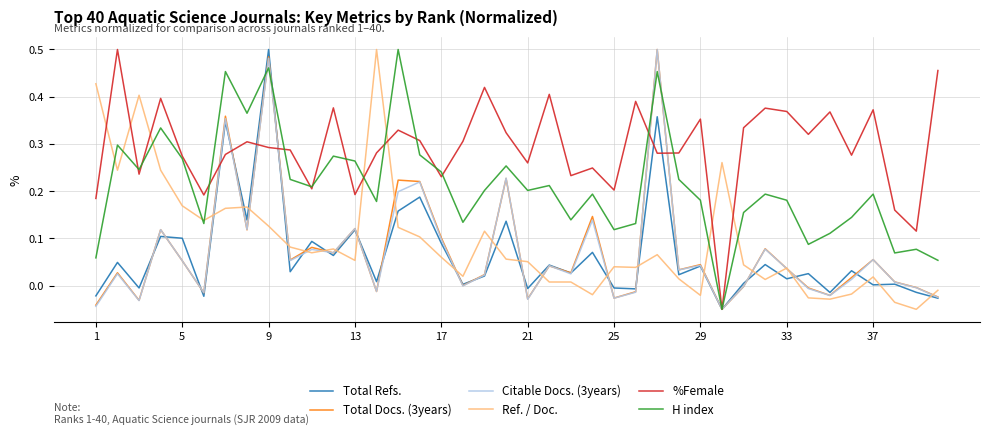

The value of Ref. / Doc. at 17 is 0.0. True or false?

False